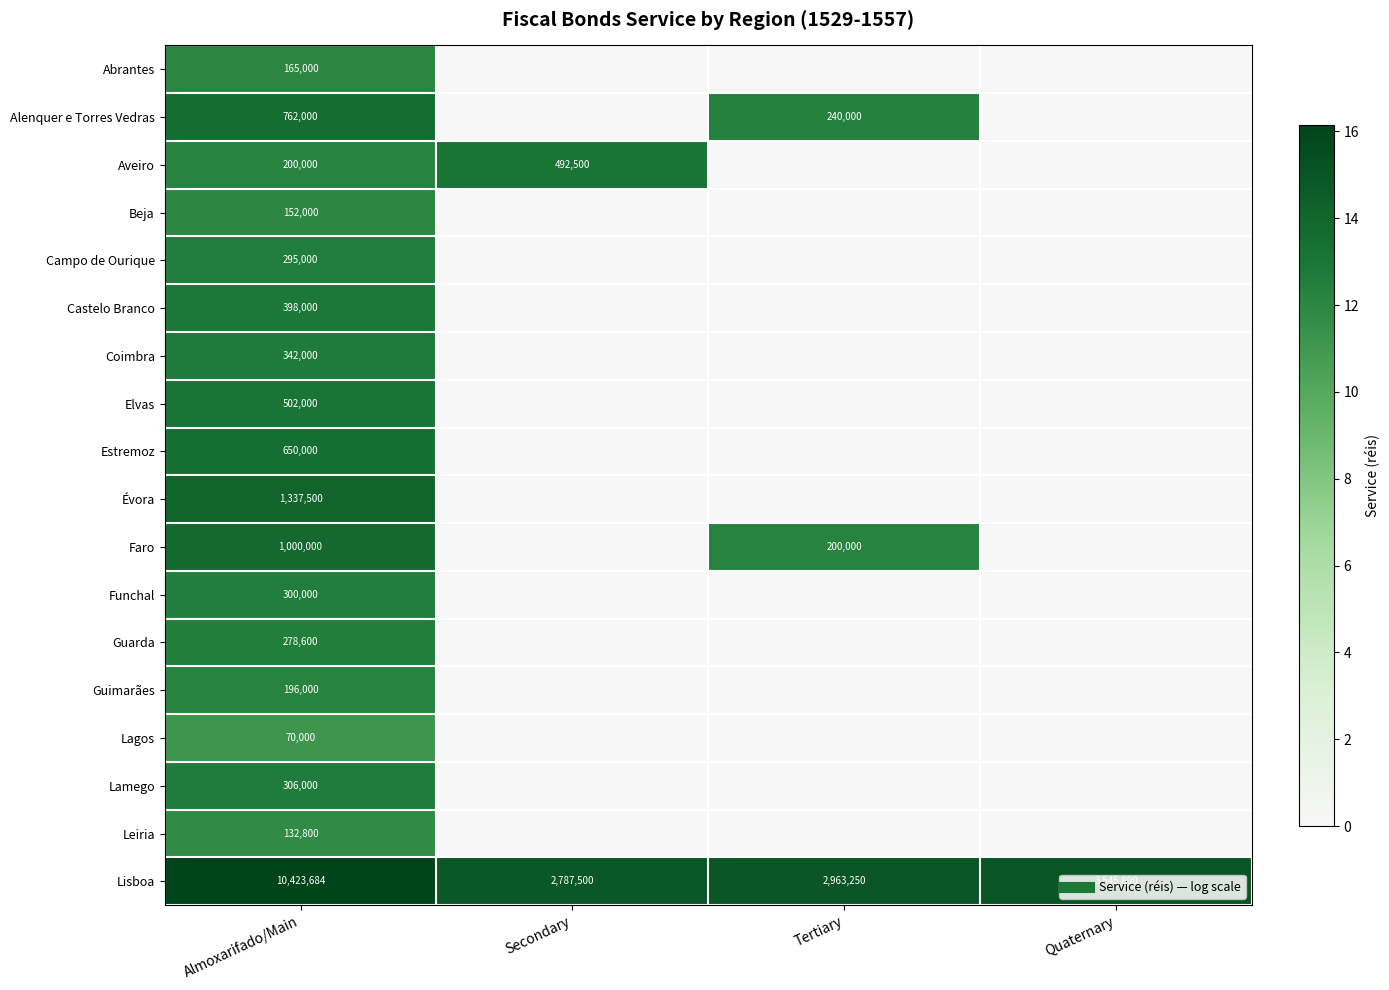

What is the total value across all series at Almoxarifado/Main?

231.4